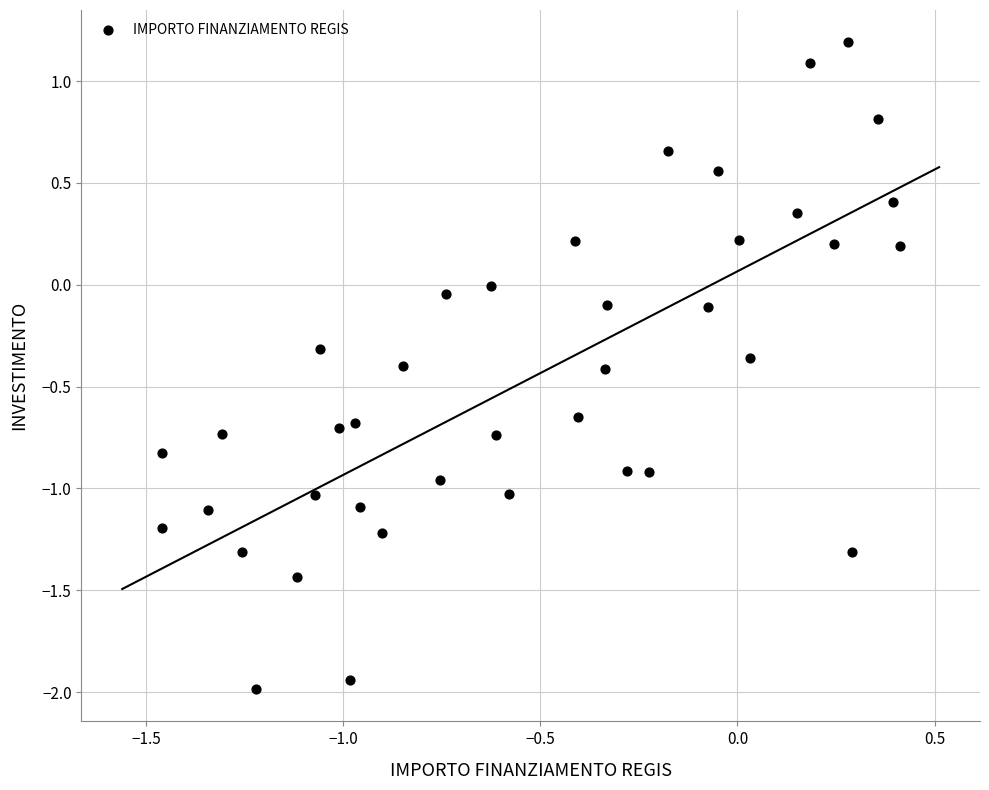

What is the range of Y values (max minus min)?

3.2